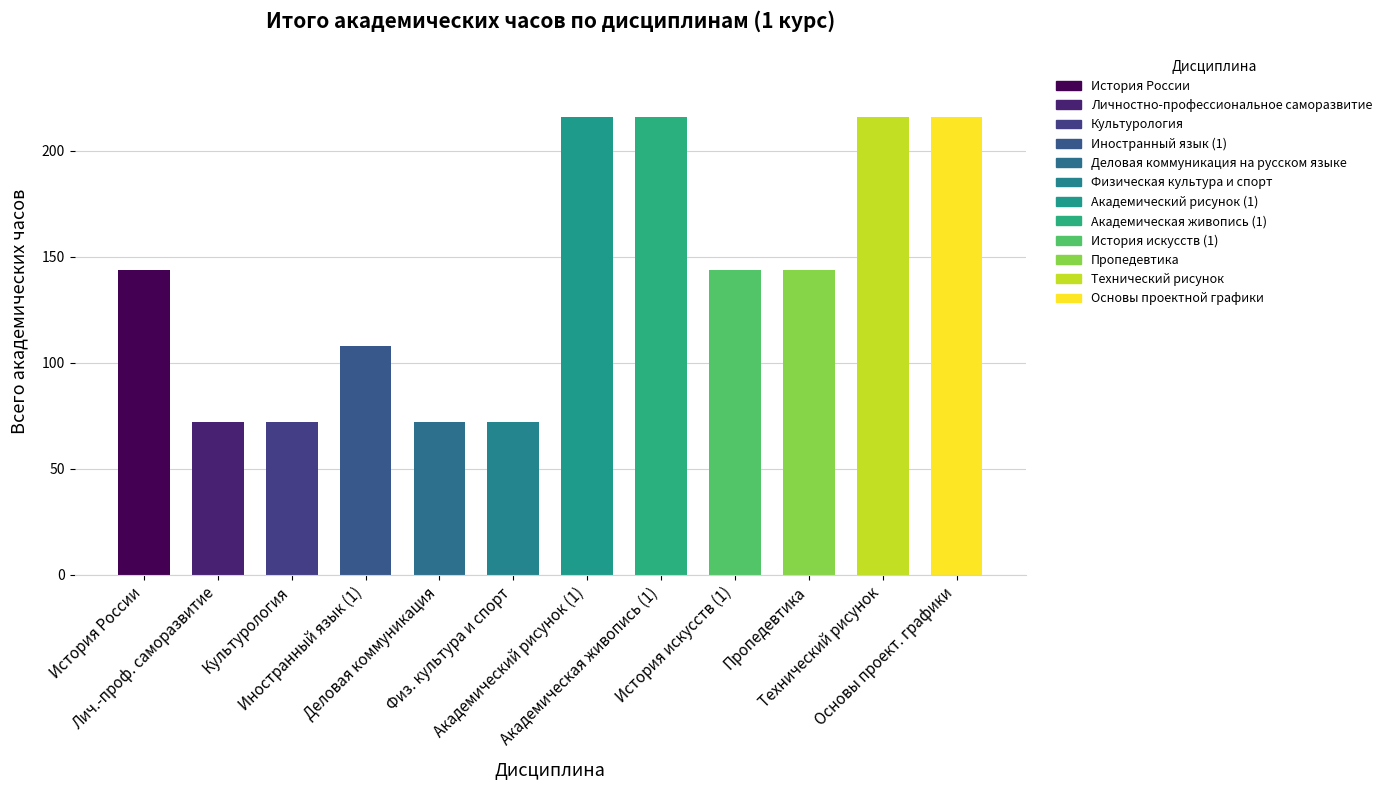

Reading left to right, what are all the values shown in this chart?

144	72	72	108	72	72	216	216	144	144	216	216